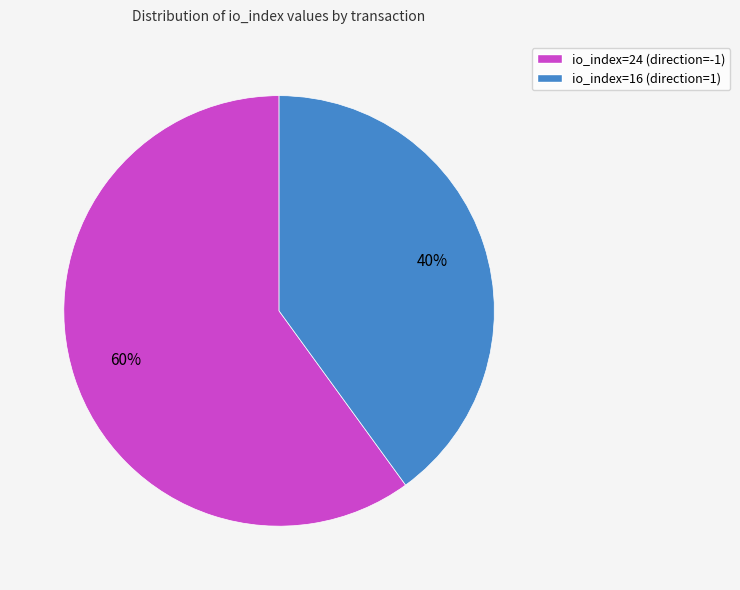

Is io_index=24 (direction=-1) the majority of the pie?

Yes